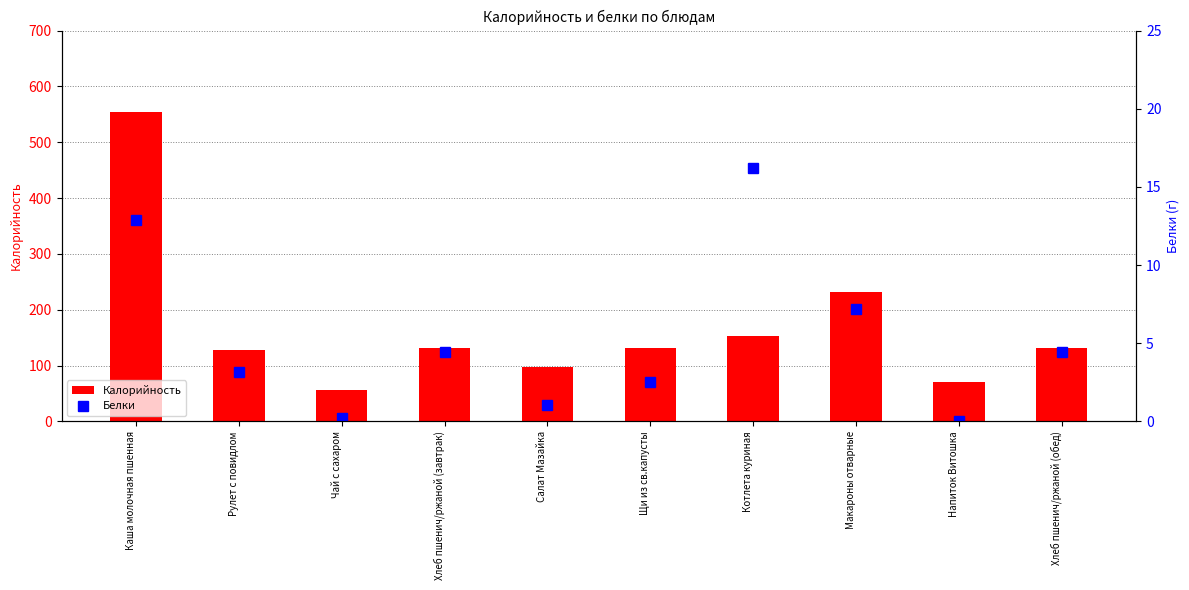

Which has a higher value, Напиток Витошка or Салат Мазайка?

Салат Мазайка